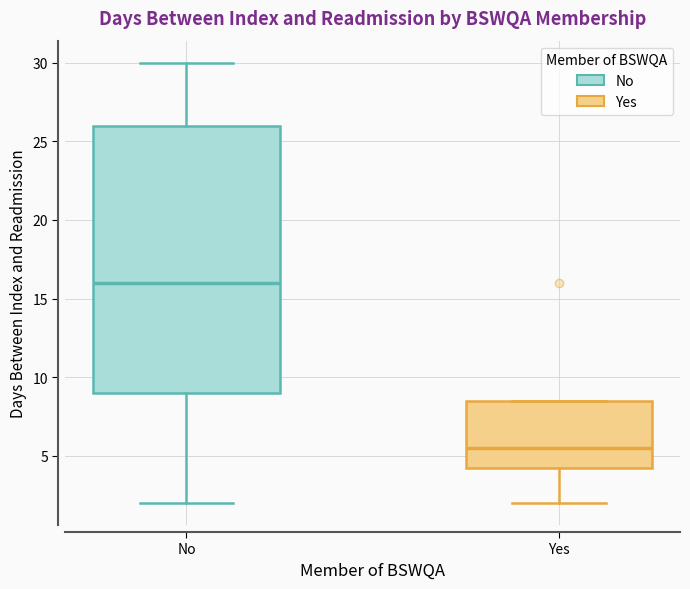

Reading left to right, transcribe this box plot: for each box, give where its median line is, the range the box spans, and where its two whiskers end, as read against the y-axis. The values are not printed on the chart, so give them approximately, as read against the axis.

No: median 16.0, box 9.0 to 26.0, whiskers 2.0 to 30.0
Yes: median 5.5, box 4.5 to 8.5, whiskers 2.0 to 8.5